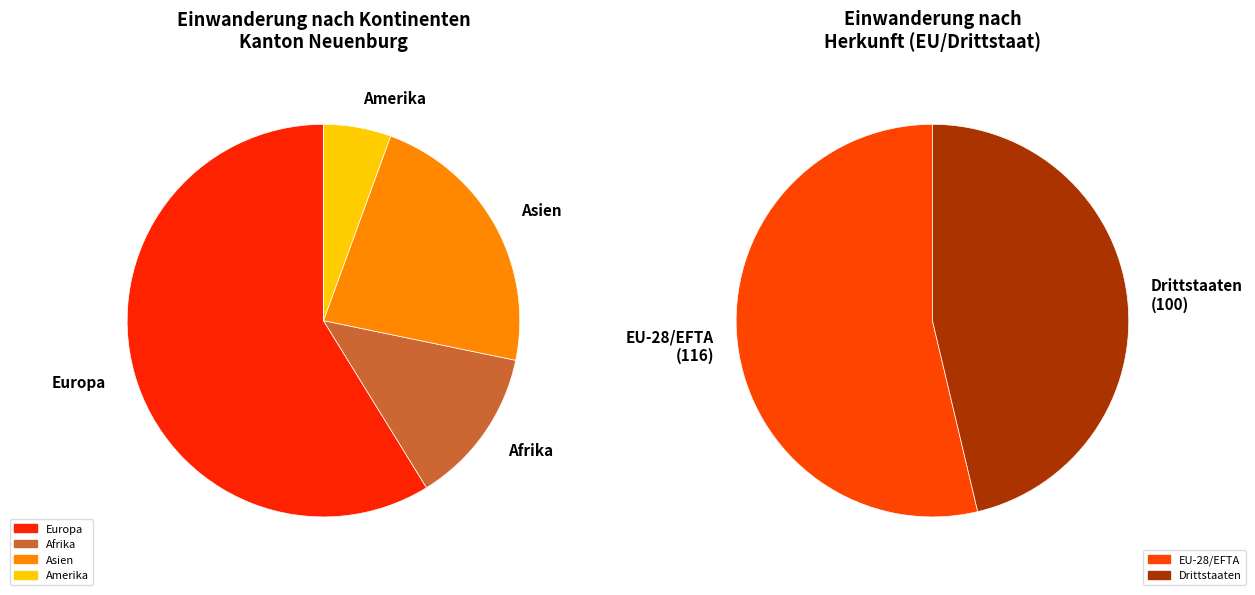

Is it true that Afrika is 23% of the pie?

False